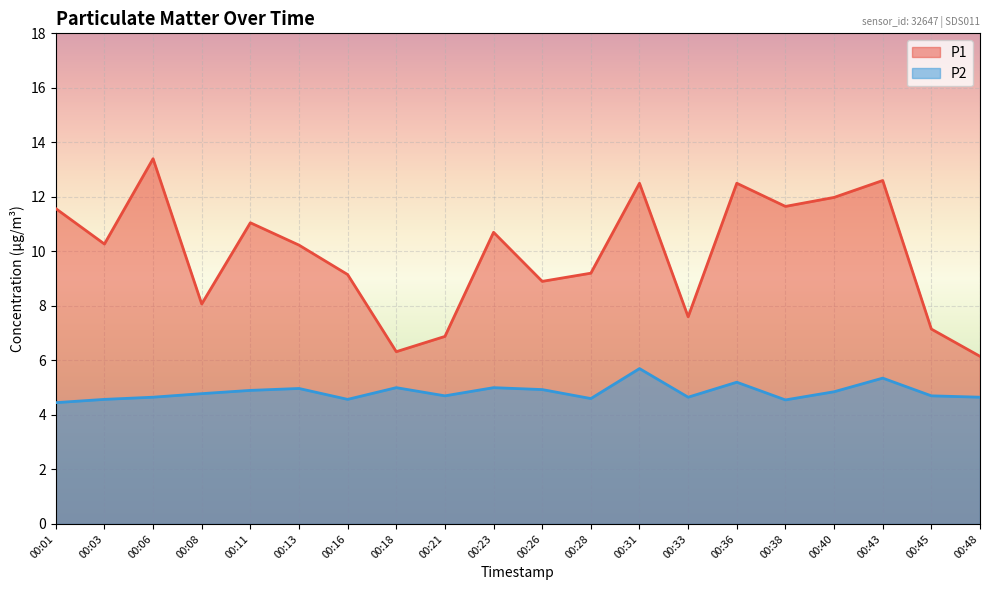

Which series has the largest range (max minus min)?

P1